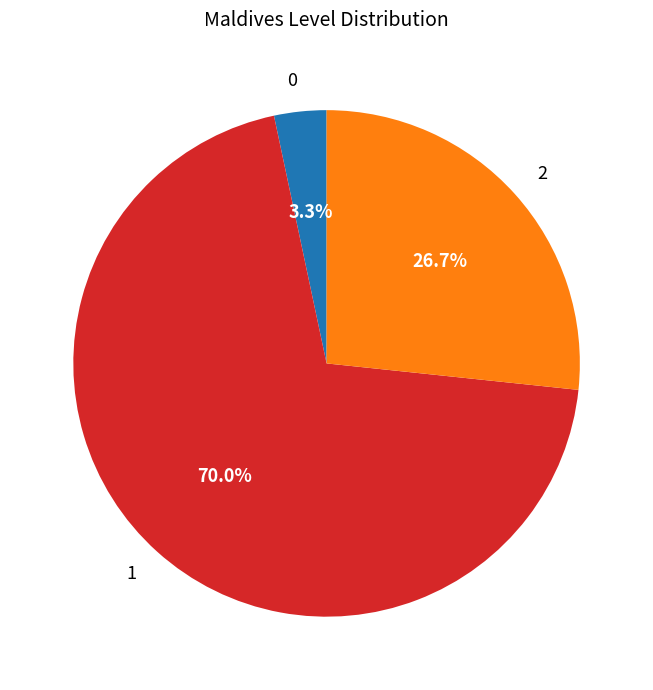

Rank the categories by value from lowest to highest.

0, 2, 1